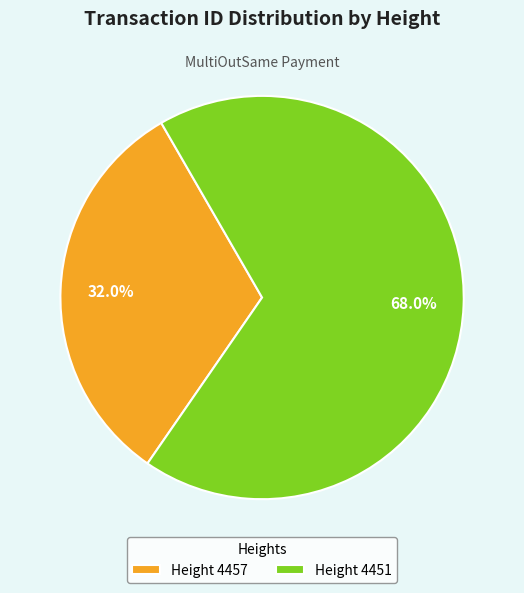

Which category has the smallest portion of the pie?

Height 4457